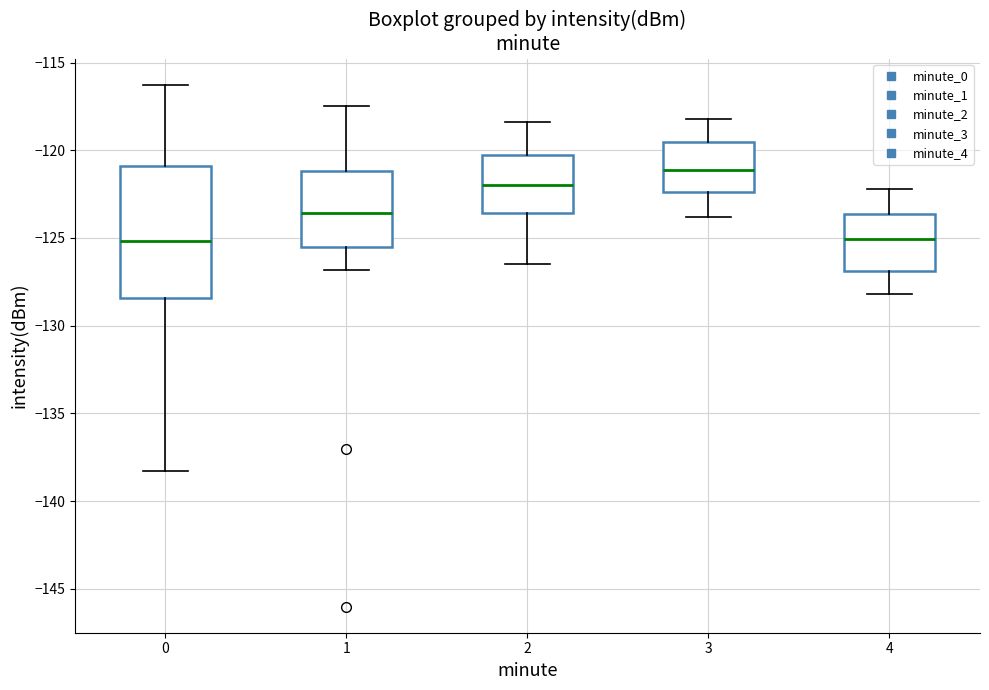

Where does the upper whisker of the box at x = 2 end on the y-axis? The values are not printed on the chart, so give them approximately, as read against the axis.

-118.5